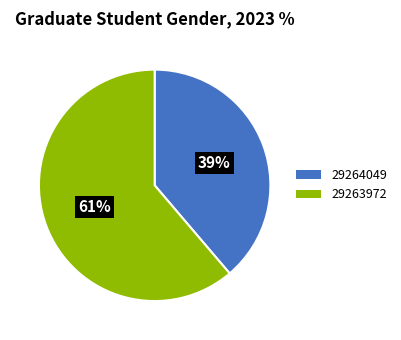

To the nearest percent, what is the difference between the largest and smallest slice percentages?

22%